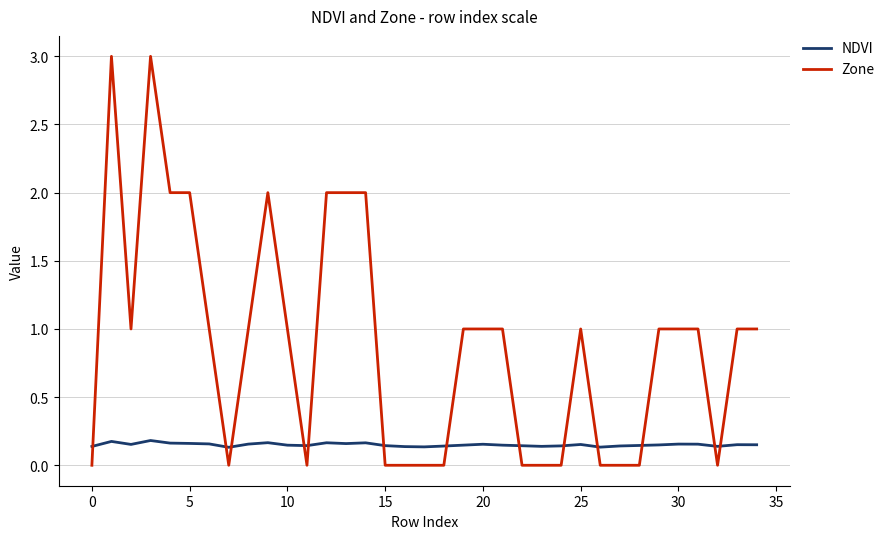

Which series has the largest range (max minus min)?

Zone